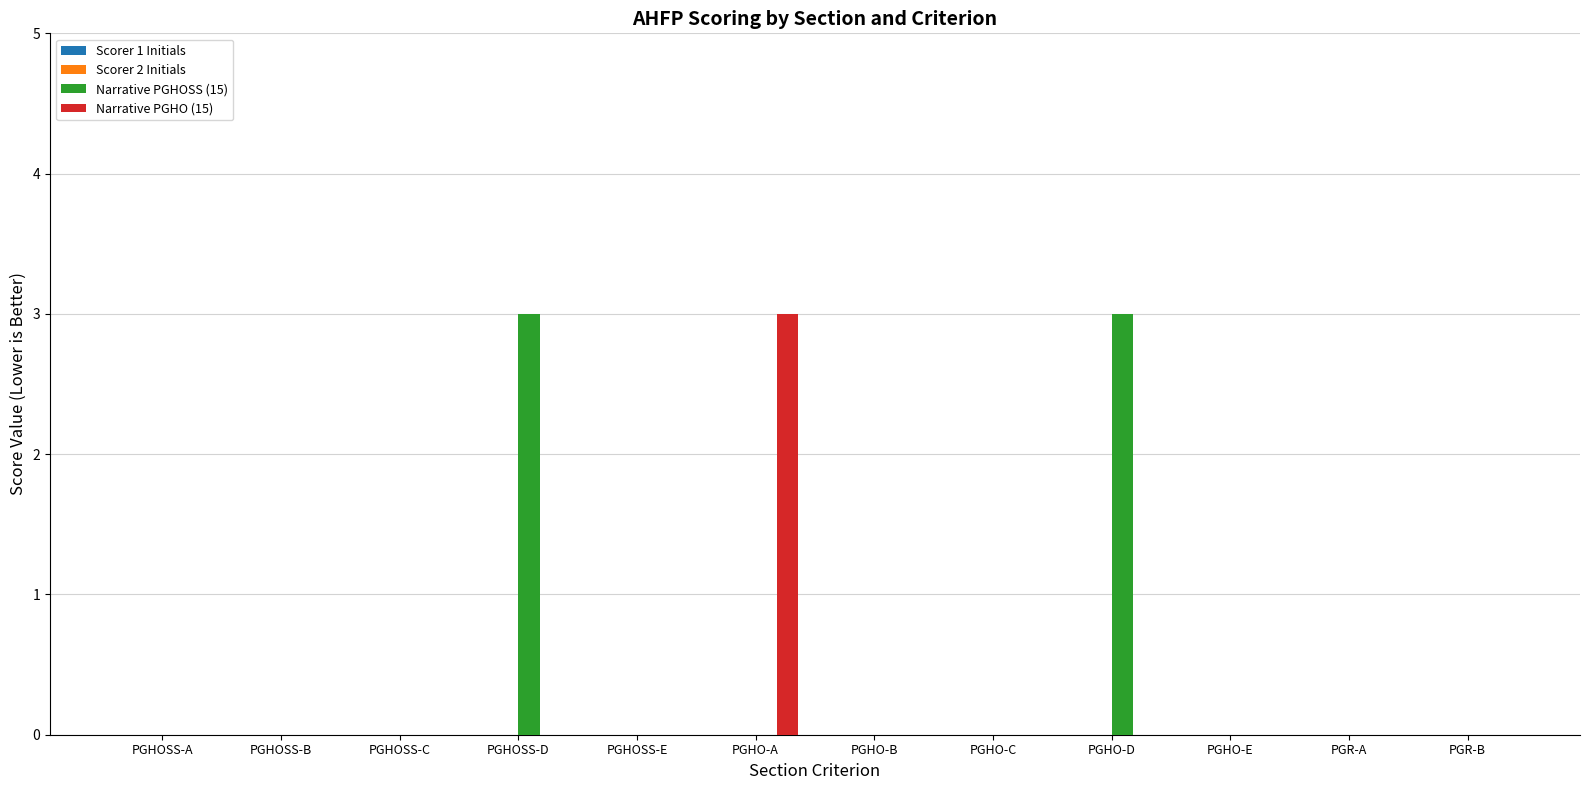

True or false: Narrative PGHOSS (15) has a value of 2 at PGHOSS-D.

False